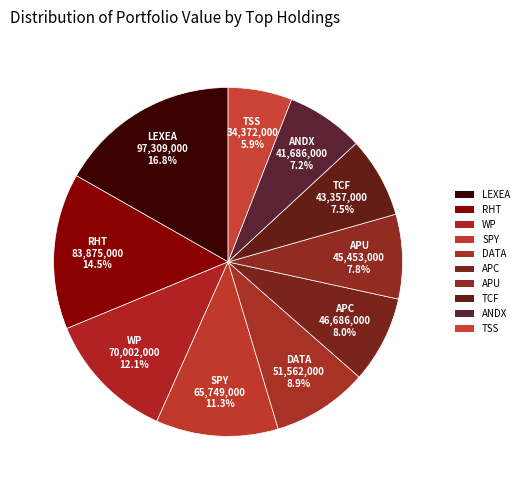

Which category has the smallest portion of the pie?

TSS